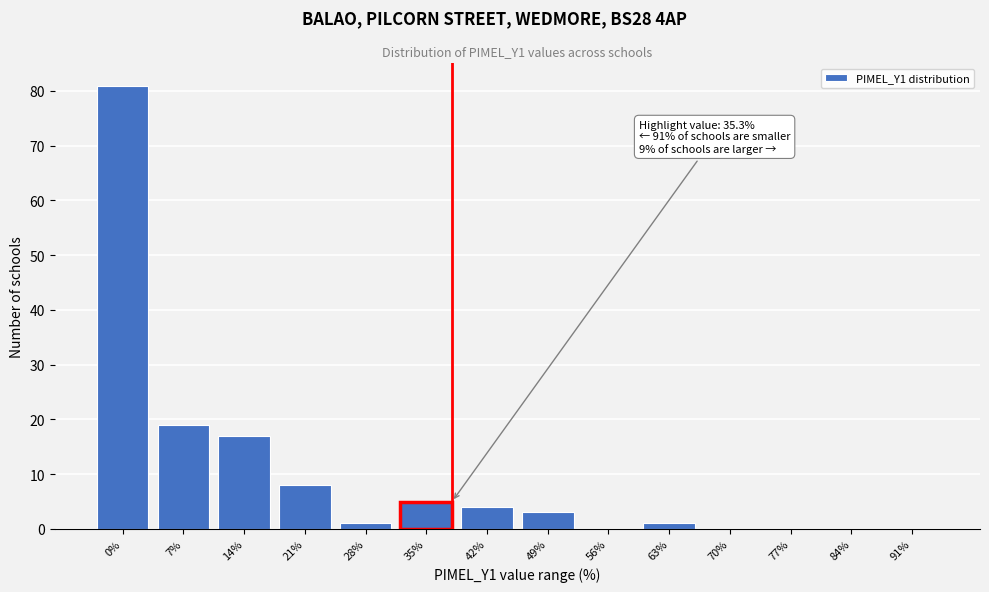

Reading left to right, what are all the values shown in this chart?

0%=81	7%=19	14%=17	21%=8	28%=1	35%=5	42%=4	49%=3	56%=0	63%=1	70%=0	77%=0	84%=0	91%=0